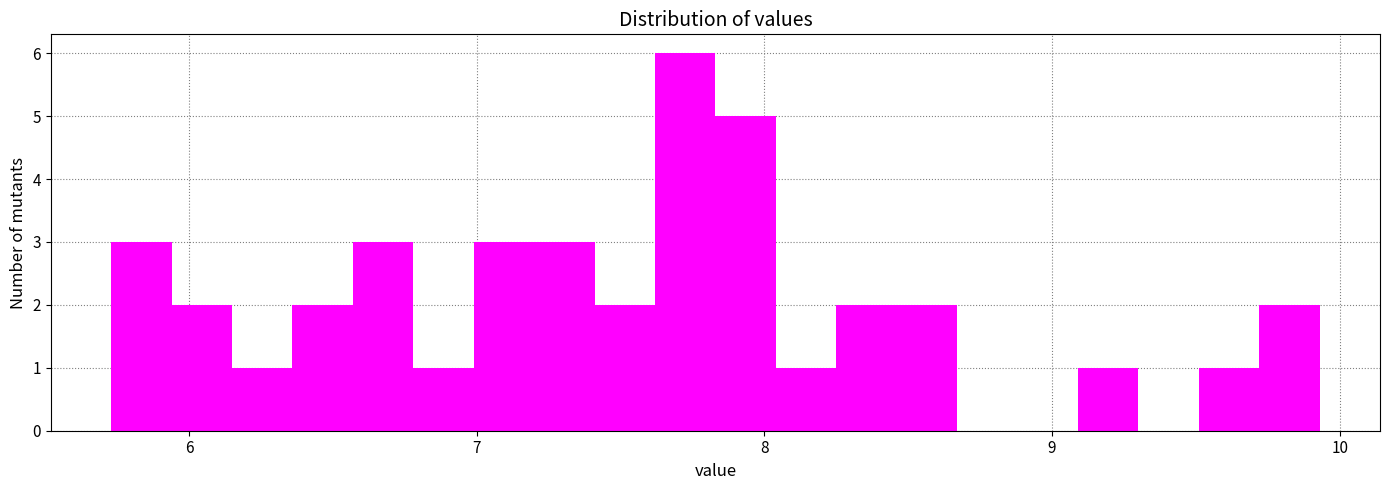

Read against the x-axis, roughly where is the centre of the tallest bar?

7.7